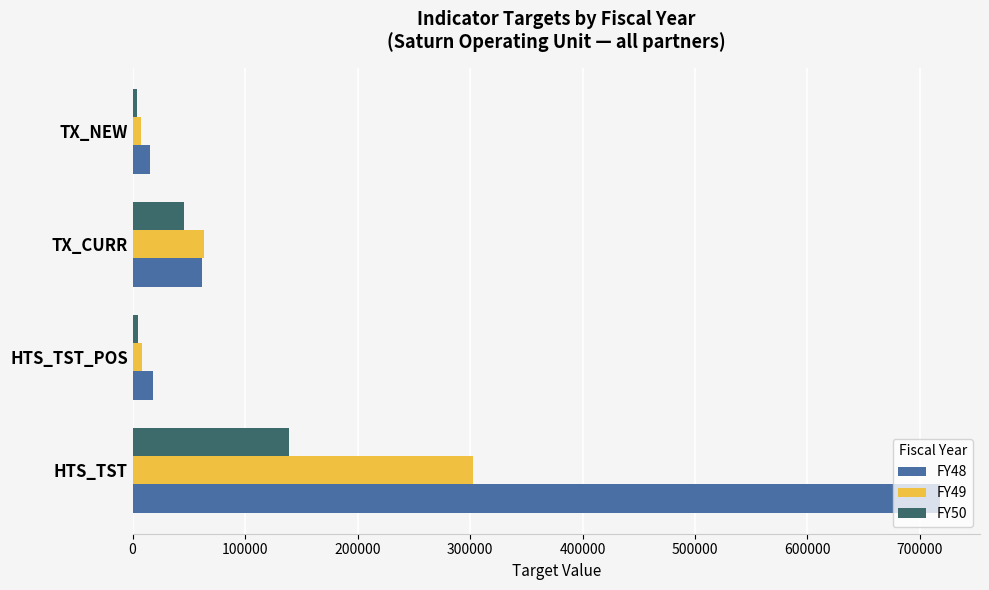

What are all the series names shown in the legend?

FY48, FY49, FY50